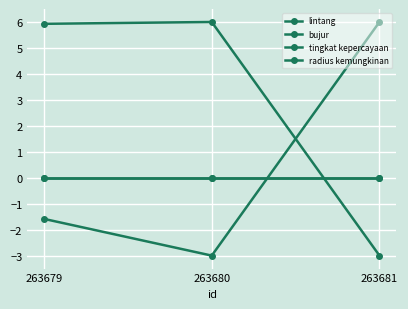

Does the chart have visible grid lines?

Yes